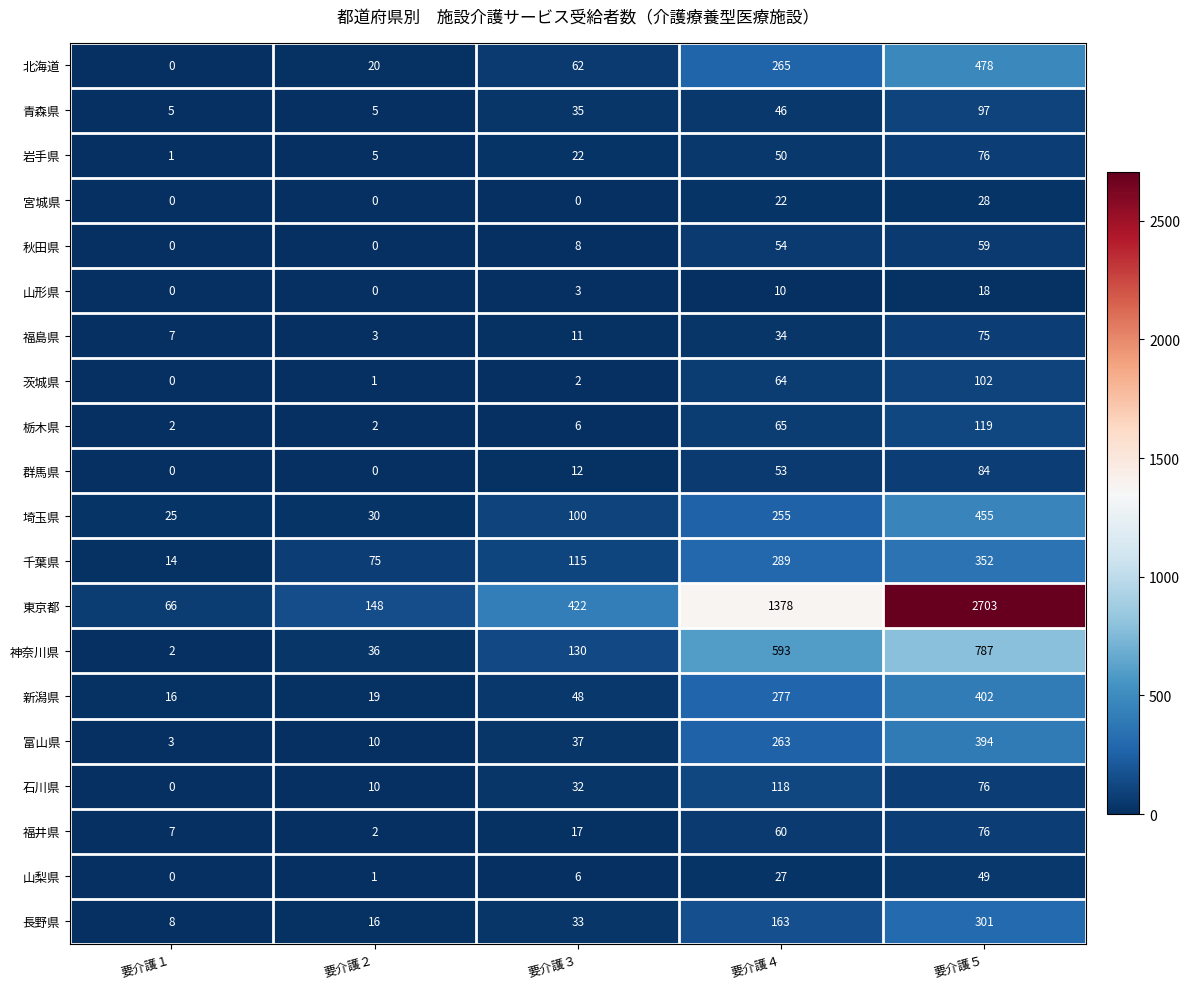

True or false: 埼玉県 has a value of 30 at 要介護２.

True